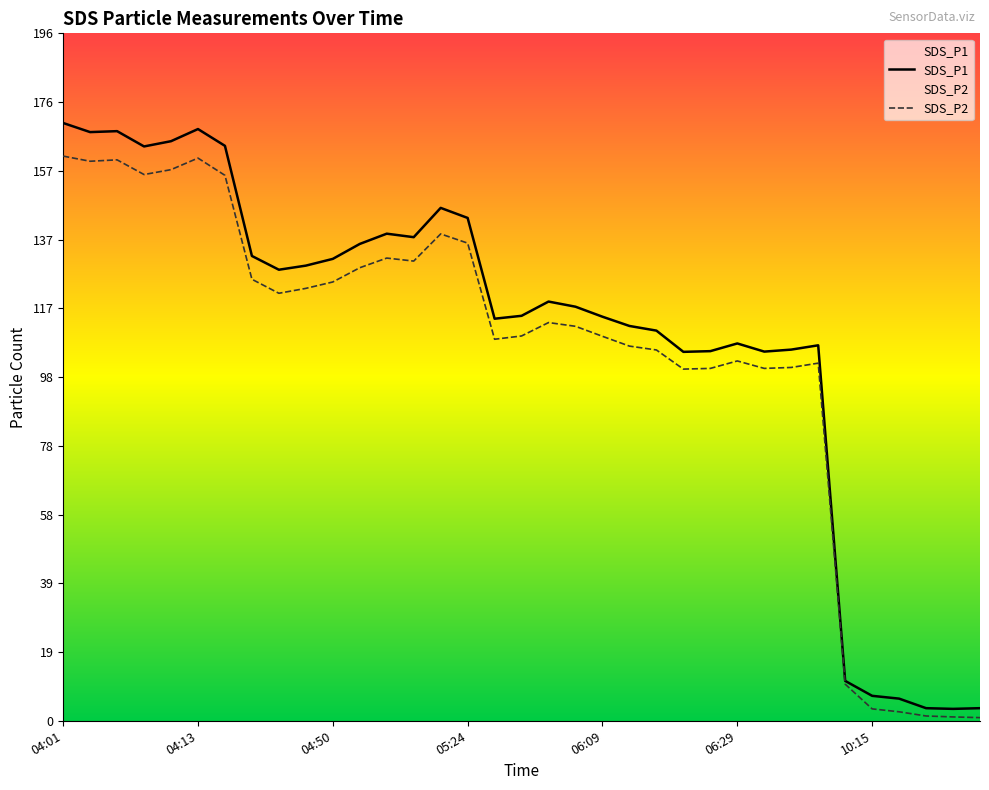

What is the maximum value shown in the chart?

170.8